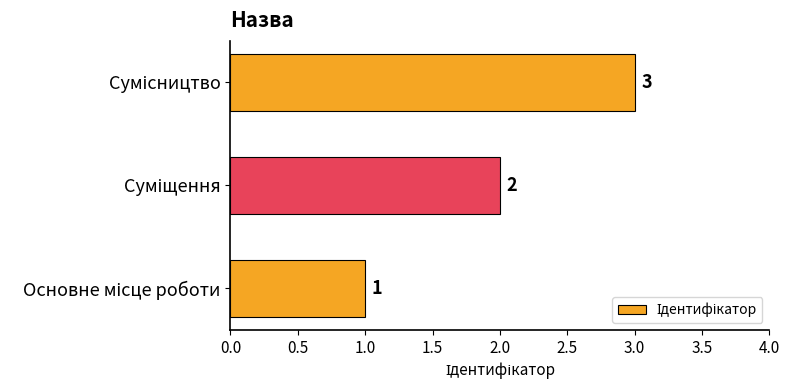

Count the values in the range 1 to 3.

3